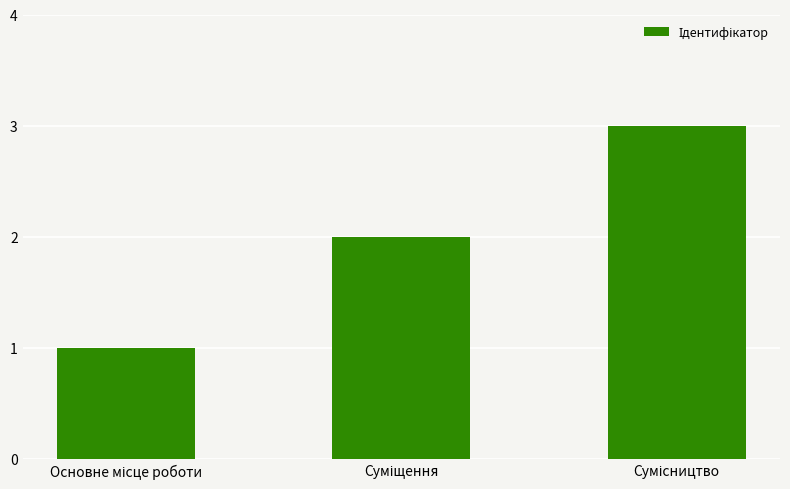

What is the greatest value displayed?

3